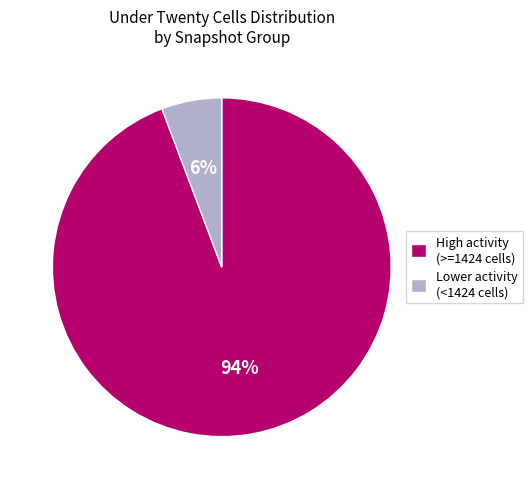

The Lower activity (<1424 cells) slice represents 6% of the pie. True or false?

True